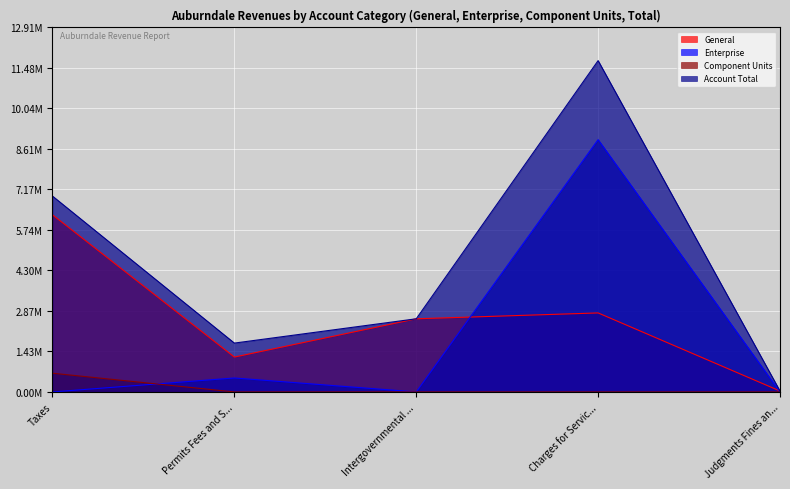

Is it true that General equals 4436780 at Charges for Servic...?

False